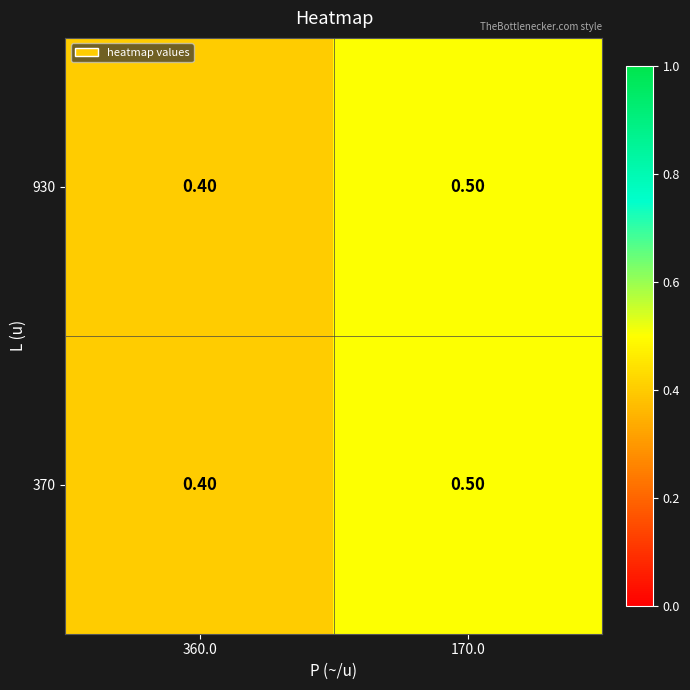

List the labels in order of 370 value, largest first.

170.0, 360.0